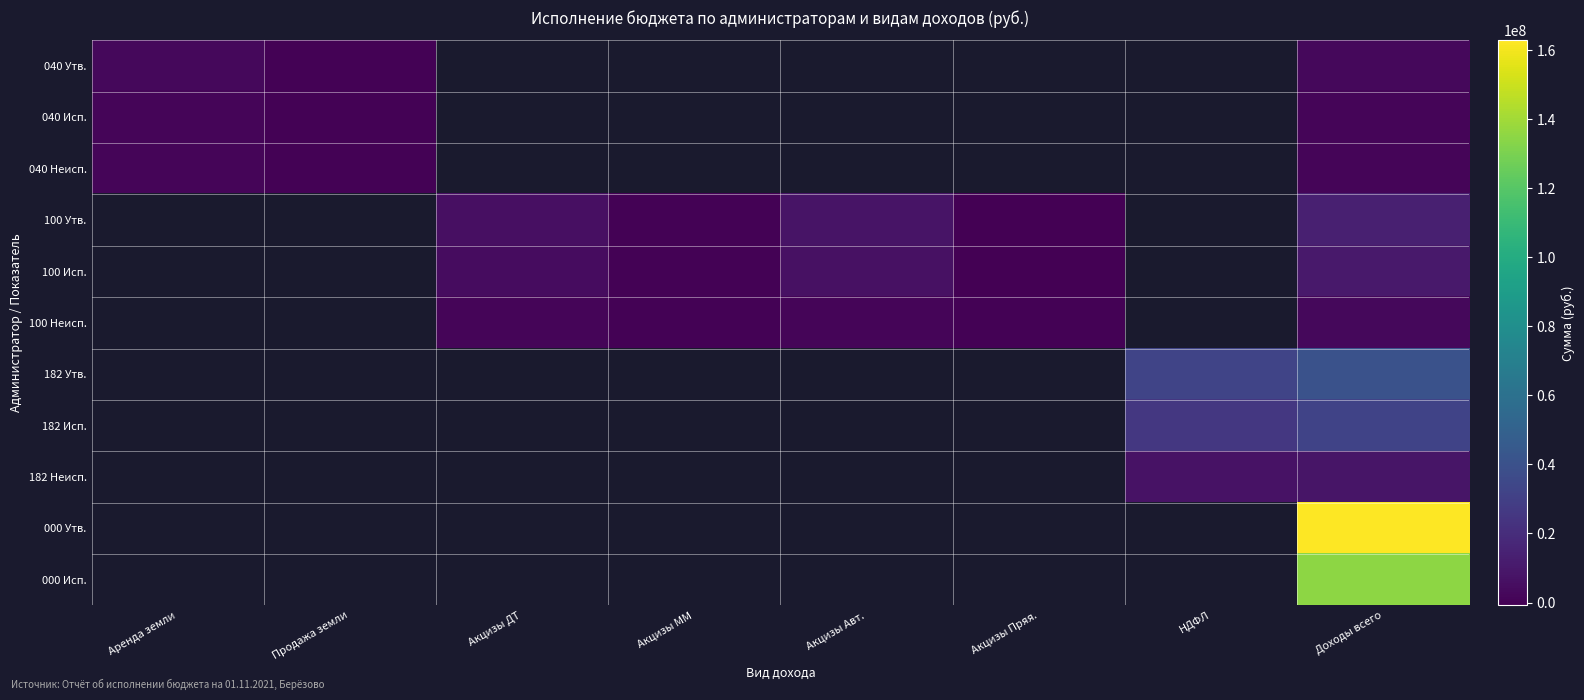

At which category is the sum across all series the highest?

Доходы всего